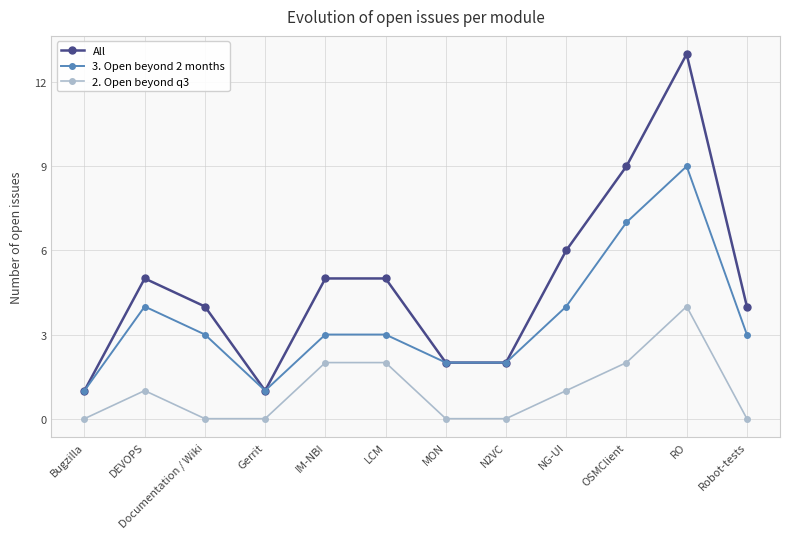

The 3. Open beyond 2 months series shows 7 at NG-UI. True or false?

False